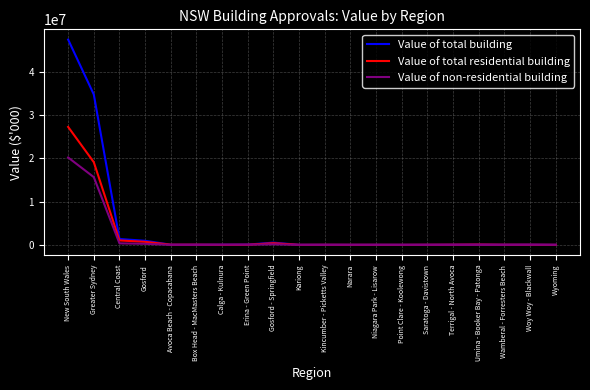

In Value of total residential building, how many points are higher than both neighbors (excluding endpoints)?

5